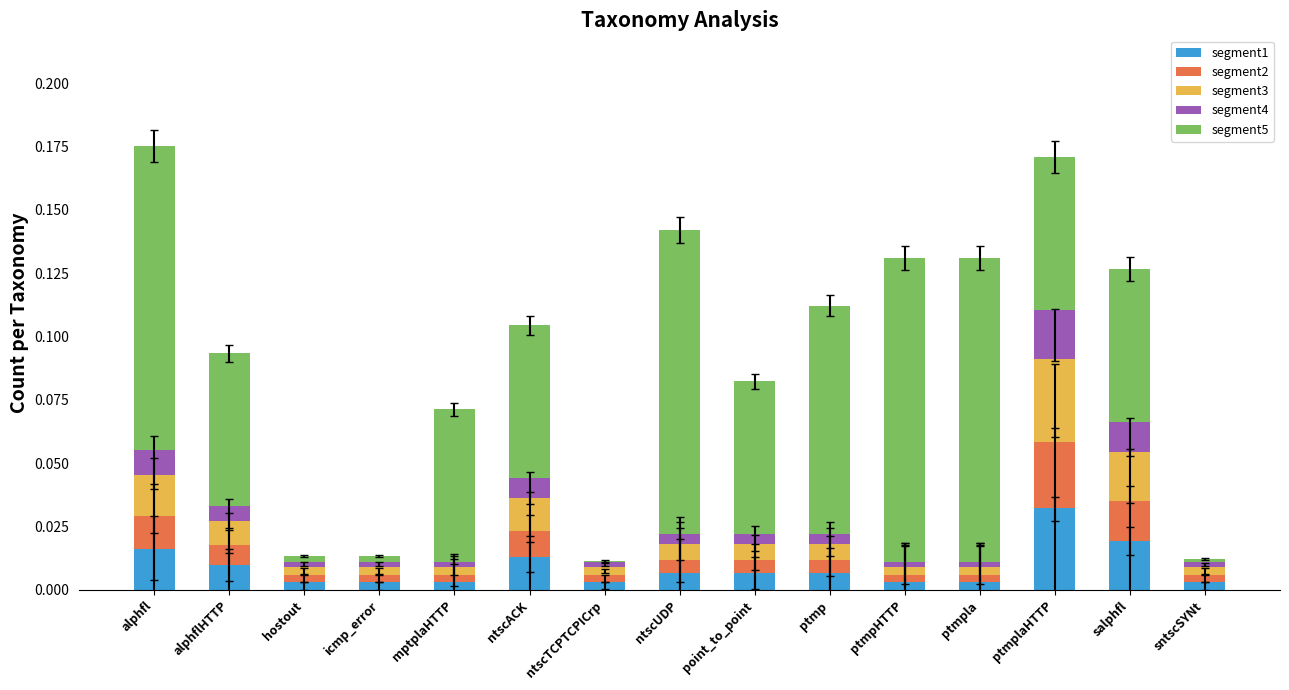

Which category has the highest value in the segment1 series?

ptmplaHTTP